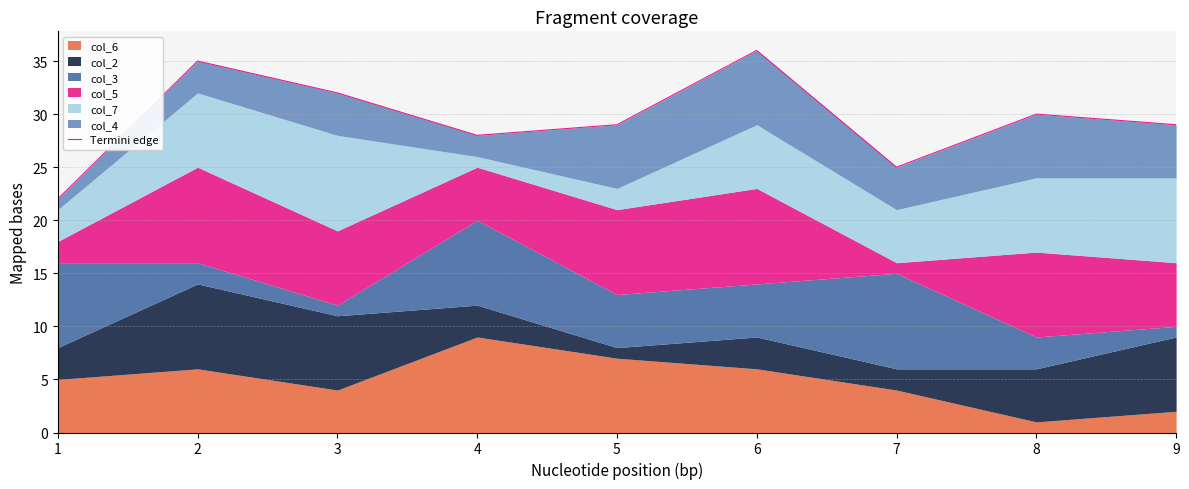

What is the value of the 1st point from the left?

22